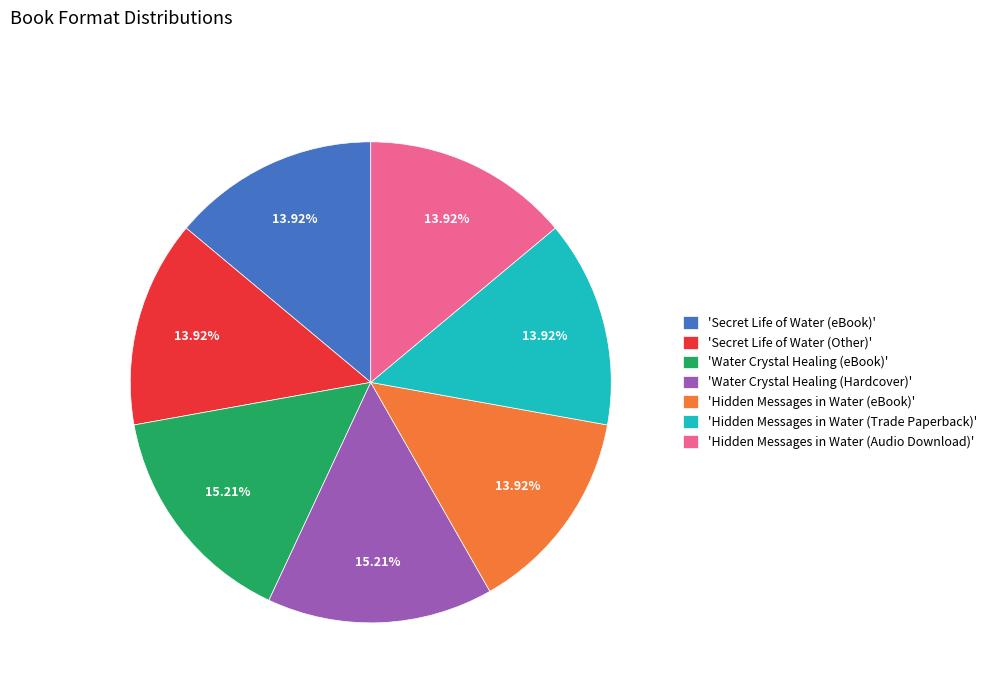

Approximately how many times larger is the value at 'Hidden Messages in Water (Trade Paperback)' compared to 'Hidden Messages in Water (Audio Download)'?

1.0